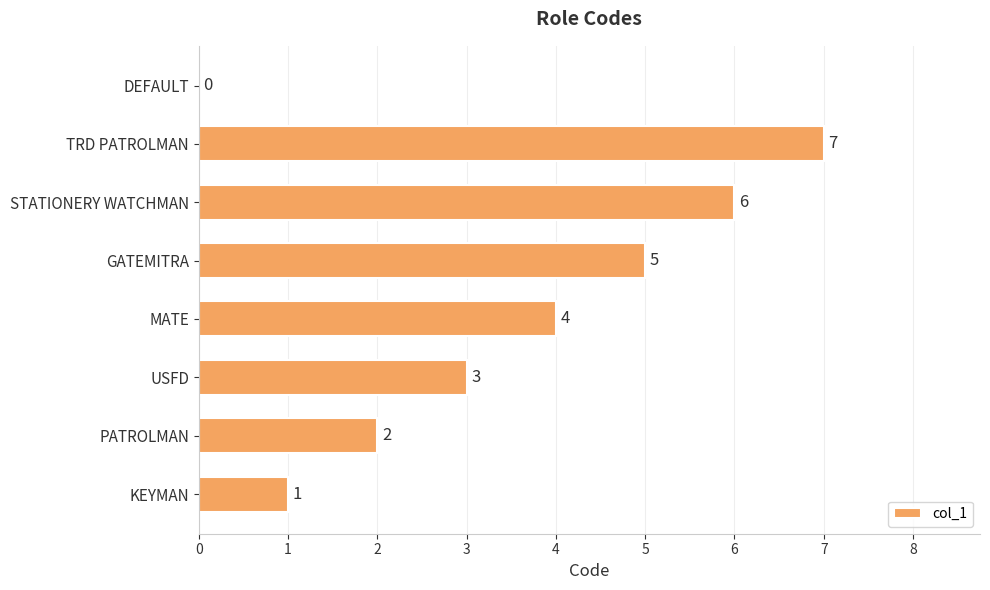

What is the approximate value at USFD?

3